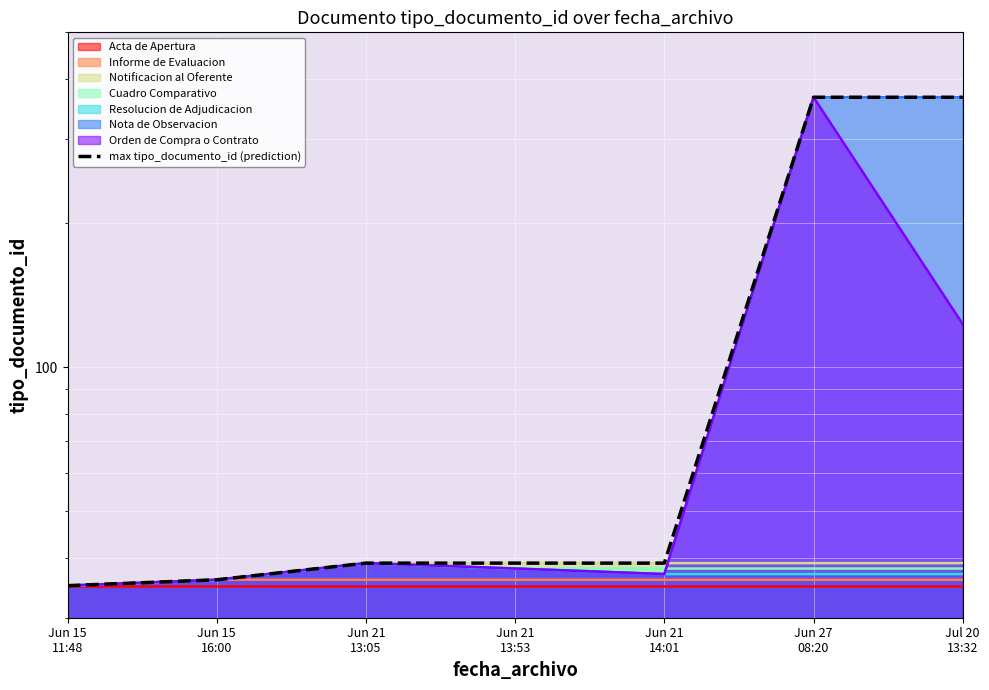

At which label does the data first exceed 39?

Jun 27
08:20